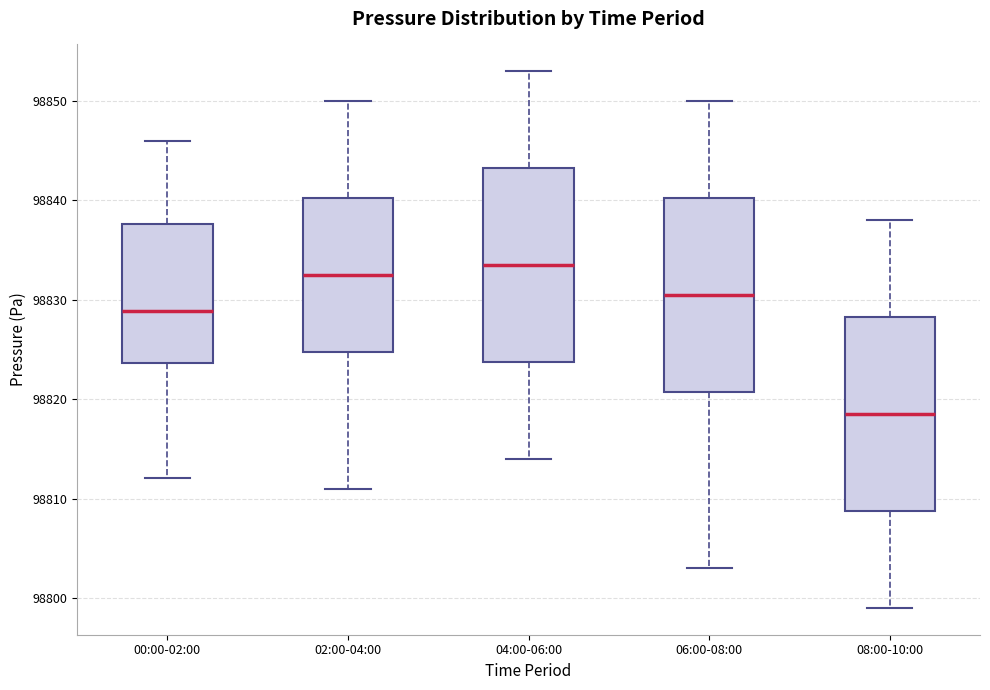

Reading left to right, read every box against the y-axis: the position of its median line, the range the box covers, and the ends of its whiskers. The values are not printed on the chart, so give them approximately, as read against the axis.

00:00-02:00: median 98829, box 98824 to 98838, whiskers 98812 to 98846
02:00-04:00: median 98833, box 98825 to 98840, whiskers 98811 to 98850
04:00-06:00: median 98834, box 98824 to 98843, whiskers 98814 to 98853
06:00-08:00: median 98831, box 98821 to 98840, whiskers 98803 to 98850
08:00-10:00: median 98819, box 98809 to 98828, whiskers 98799 to 98838